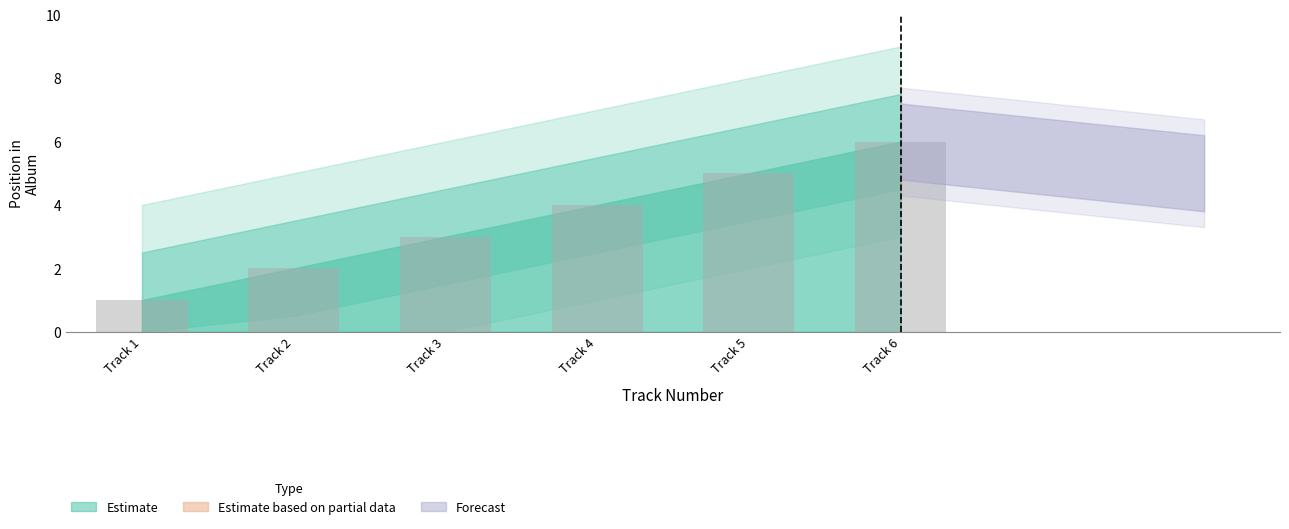

Read the value at Track 1.

1